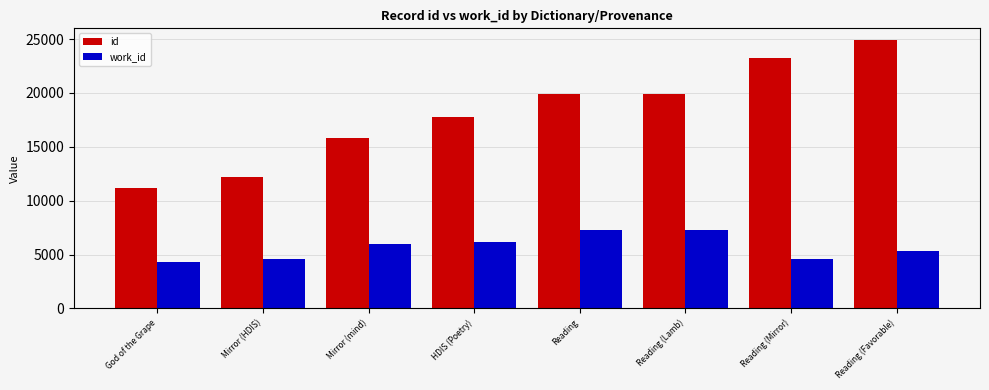

True or false: id has a value of 40213 at Reading (Favorable).

False